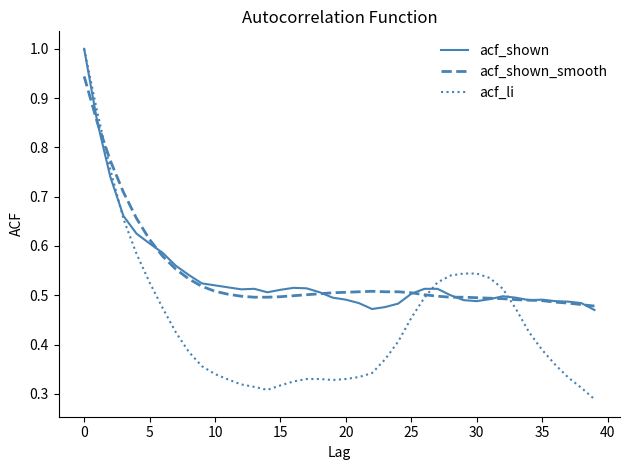

Which series has the widest spread of values?

acf_li